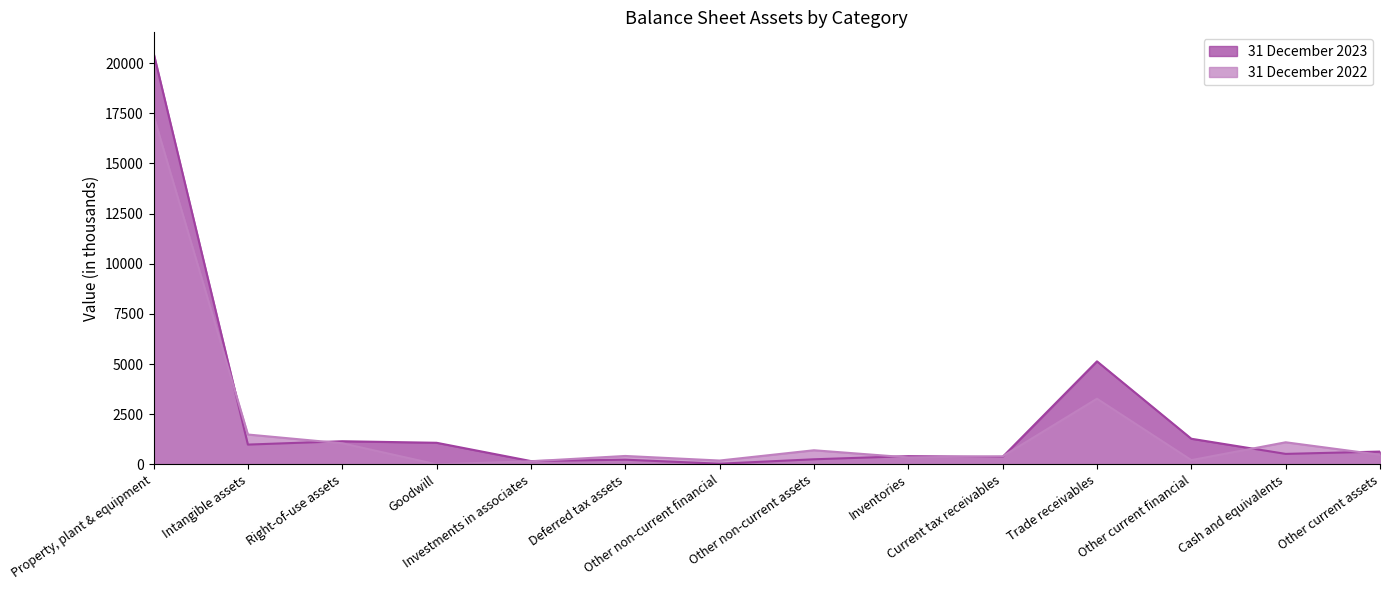

Which series has the largest total across all categories?

31 December 2023